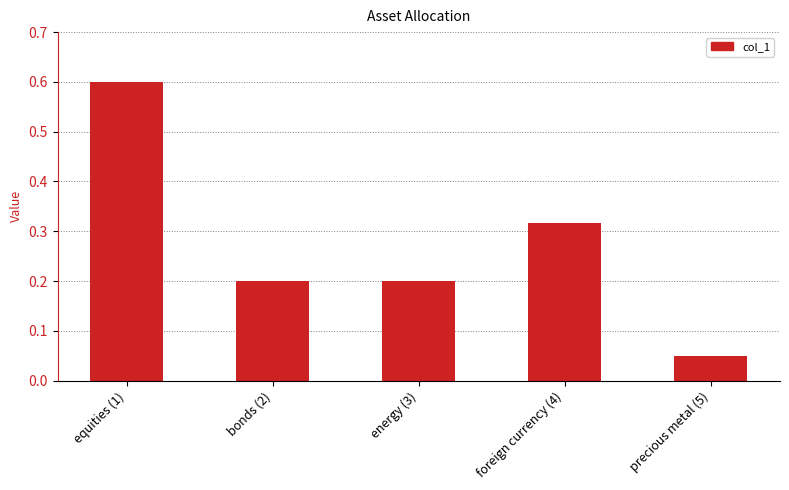

True or false: the data shows 0.2 at bonds (2).

True